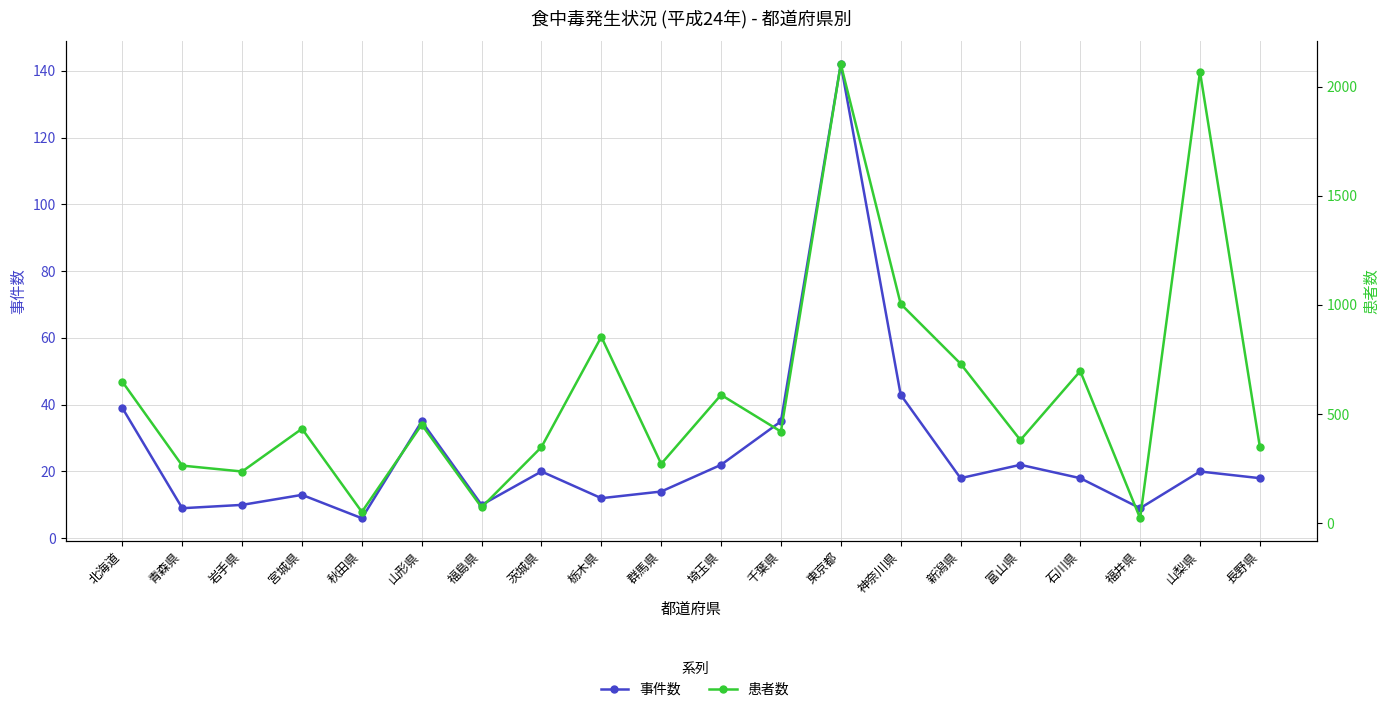

Between 秋田県 and 東京都, which series saw the biggest shift?

患者数